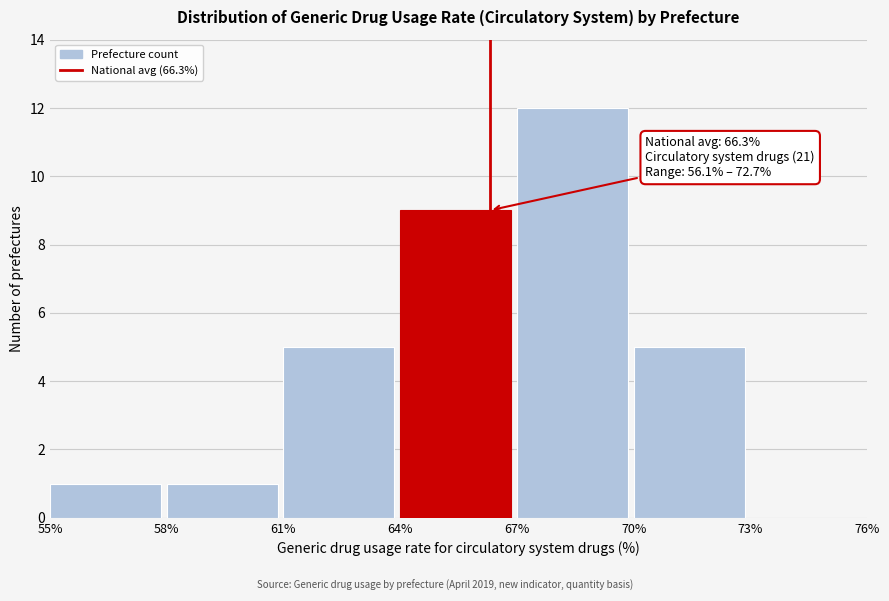

Which range on the x-axis has the tallest bar?

67% to 70%